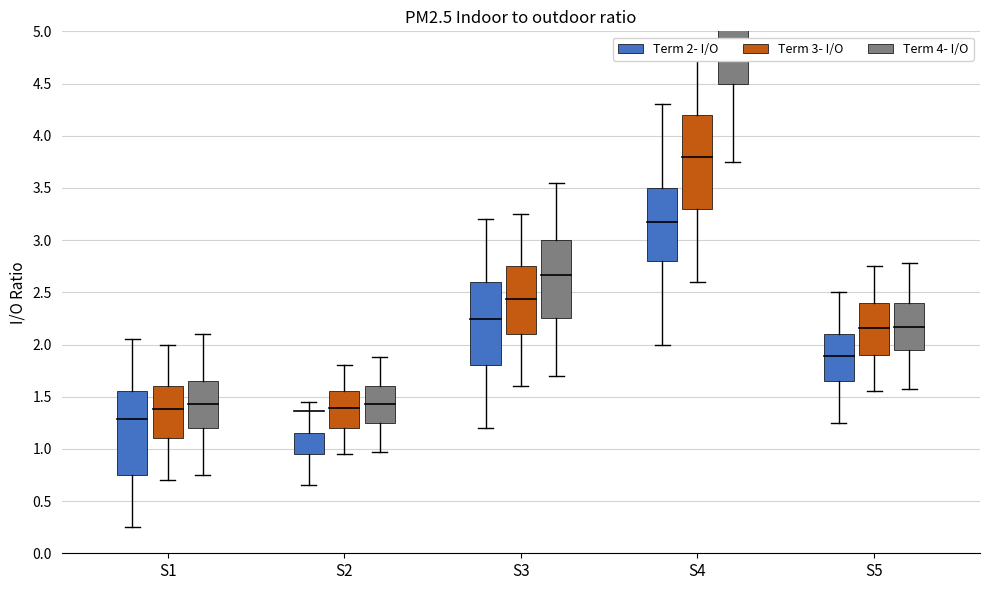

Reading left to right, what are all the values shown in this chart?

Term 2- I/O: 1.3	1.4	2.2	3.2	1.9
Term 3- I/O: 1.4	1.4	2.4	3.8	2.2
Term 4- I/O: 1.4	1.4	2.7	5.3	2.2